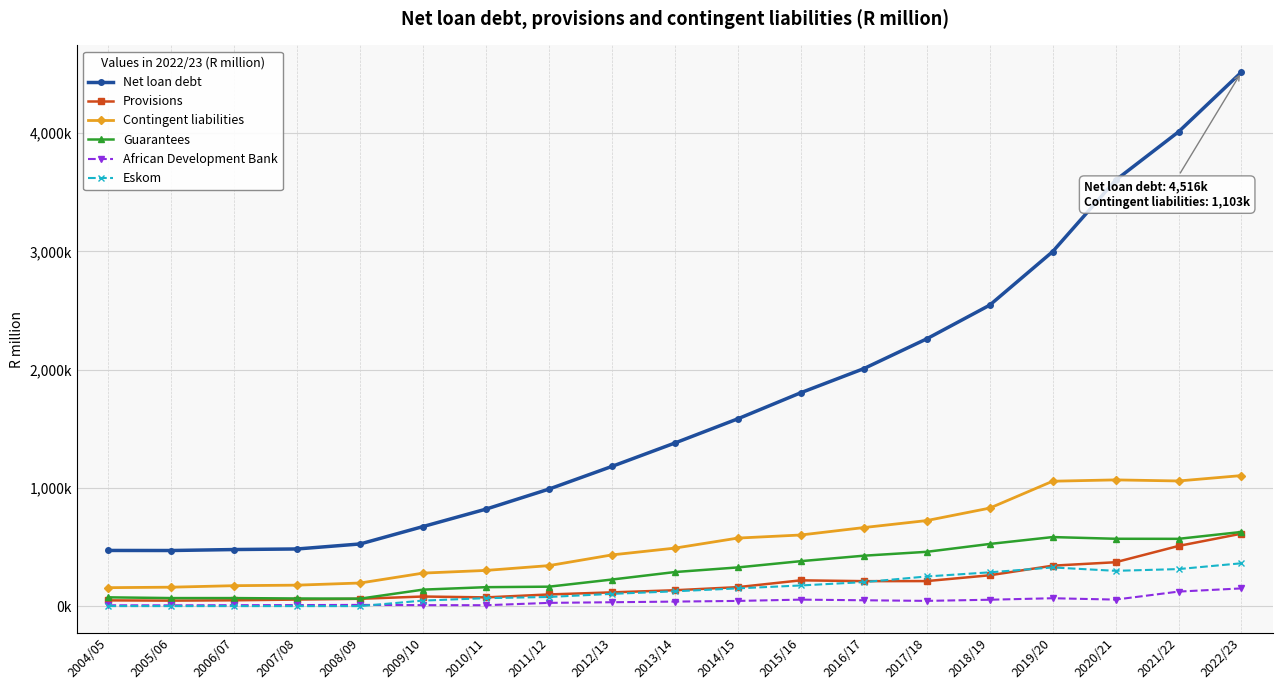

What is the average value of the Eskom series?

146532